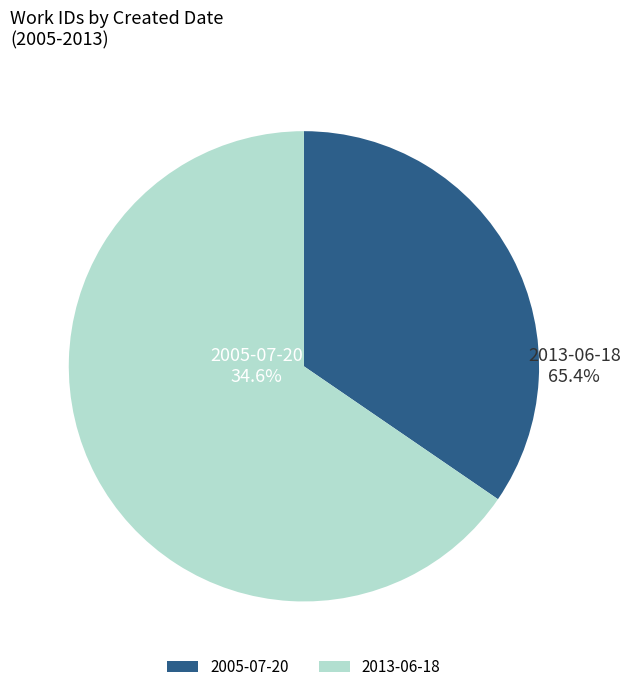

Does 2005-07-20 represent more than half of the total?

No